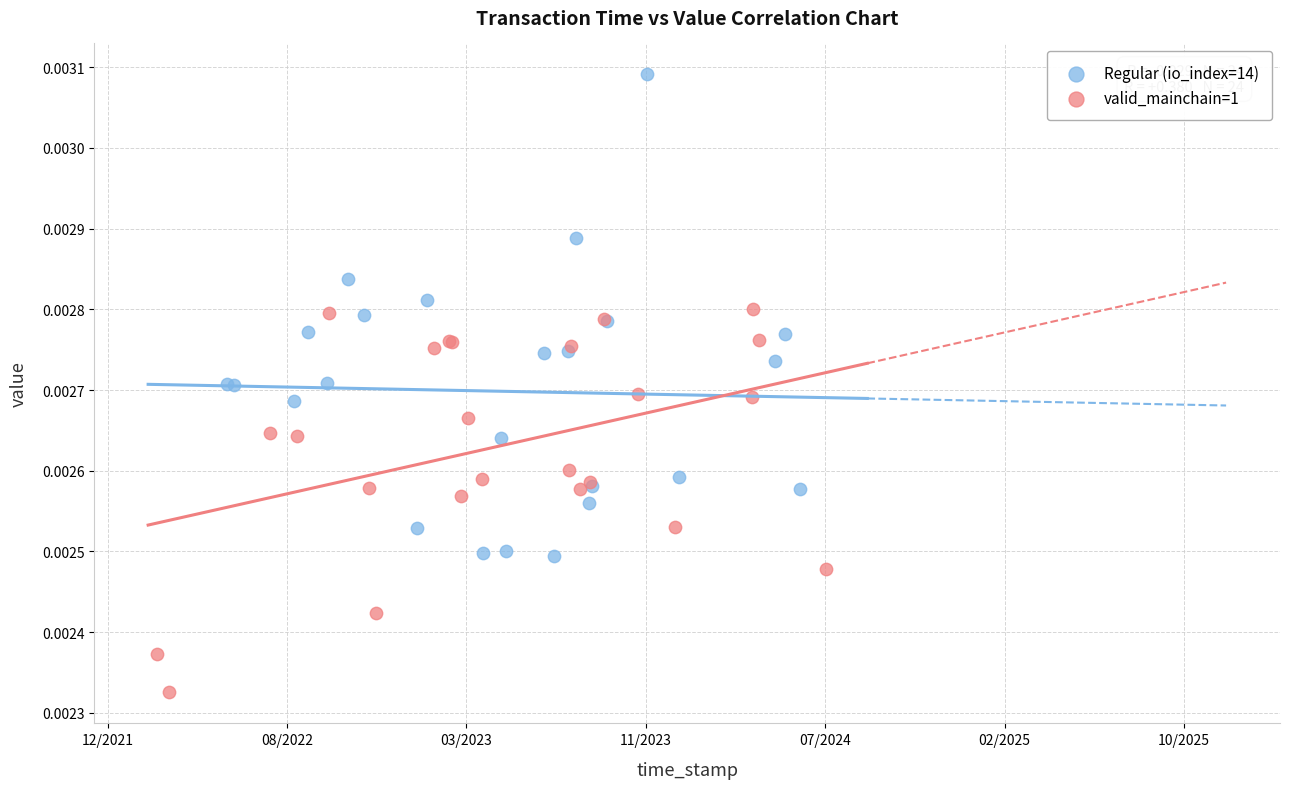

Which series reaches the minimum Y coordinate?

valid_mainchain=1